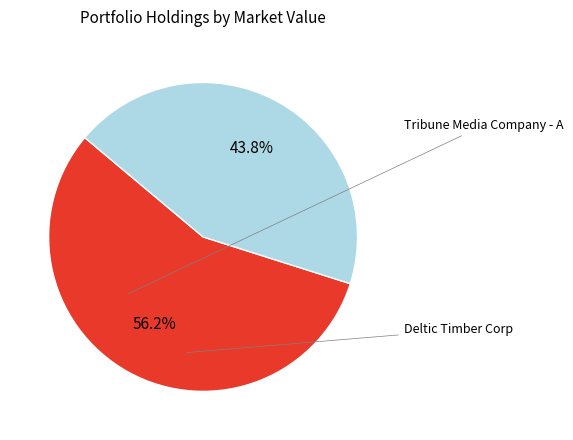

Does any single category account for the majority?

Yes